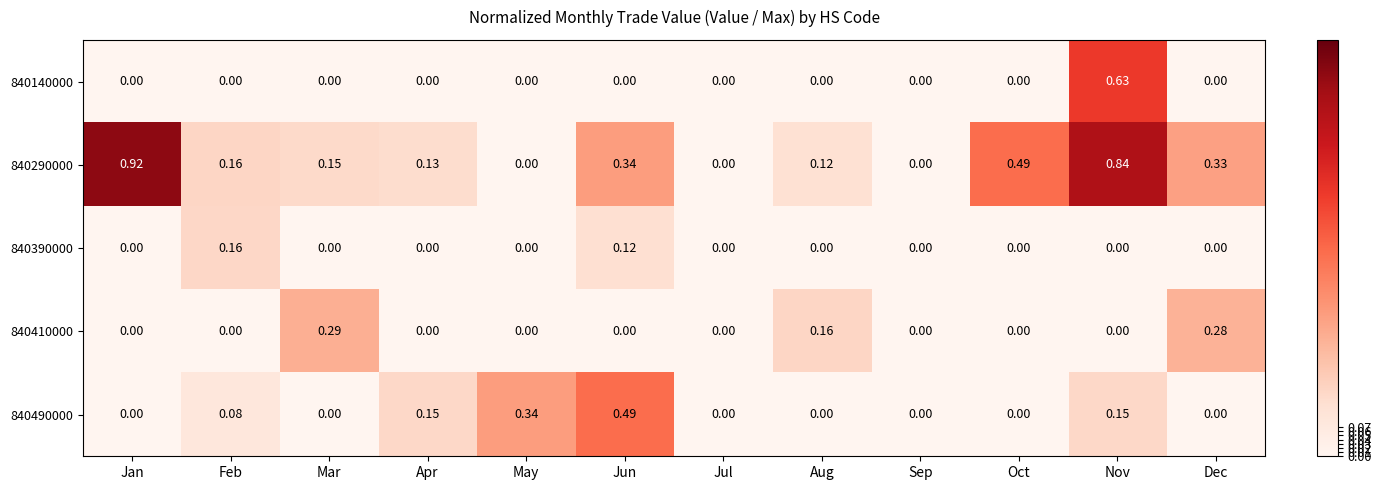

At which category is the sum across all series the highest?

Nov